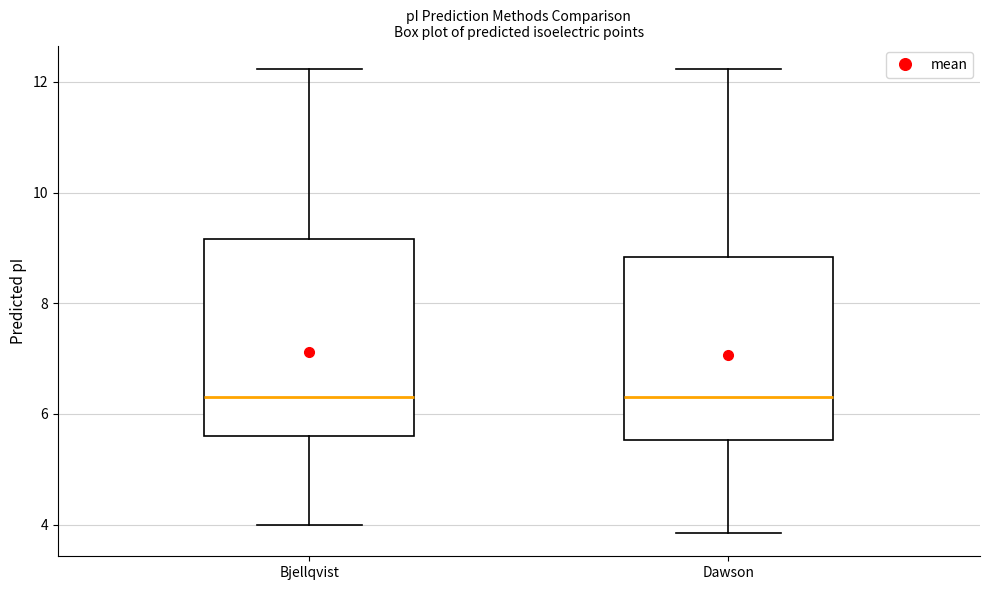

Reading left to right, read every box against the y-axis: the position of its median line, the range the box covers, and the ends of its whiskers. The values are not printed on the chart, so give them approximately, as read against the axis.

Bjellqvist: median 6.4, box 5.6 to 9.2, whiskers 4.0 to 12.2
Dawson: median 6.4, box 5.6 to 8.8, whiskers 3.8 to 12.2